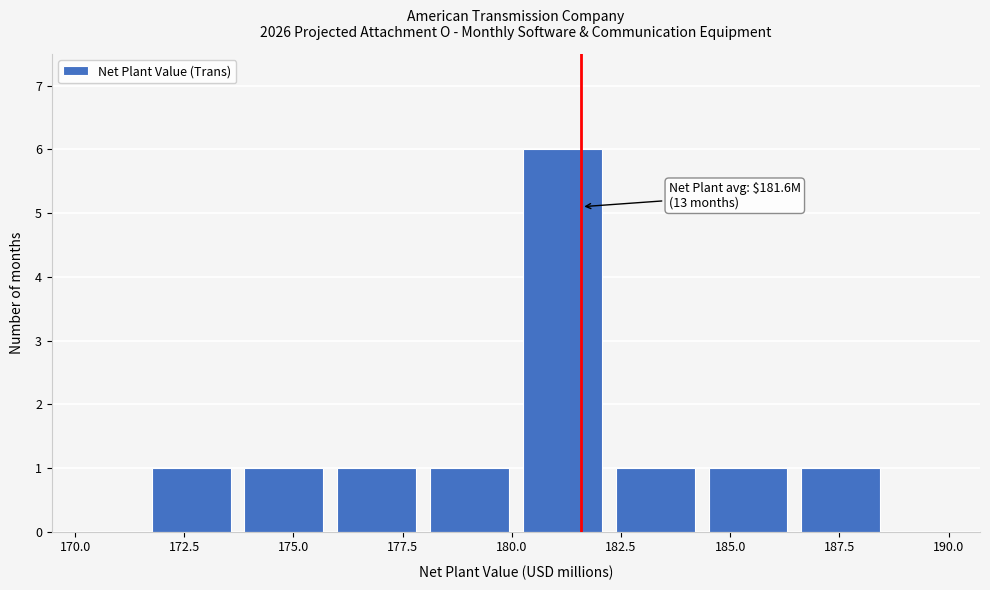

Over which range of the x-axis is the bar tallest?

180.0 to 182.0